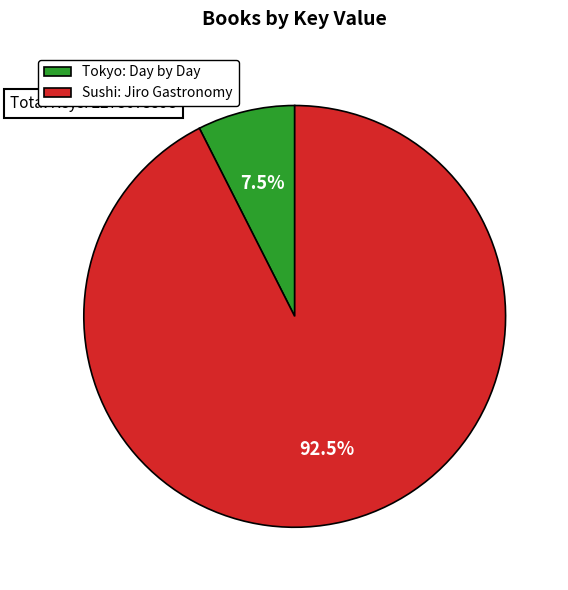

Does Sushi: Jiro Gastronomy represent more than half of the total?

Yes